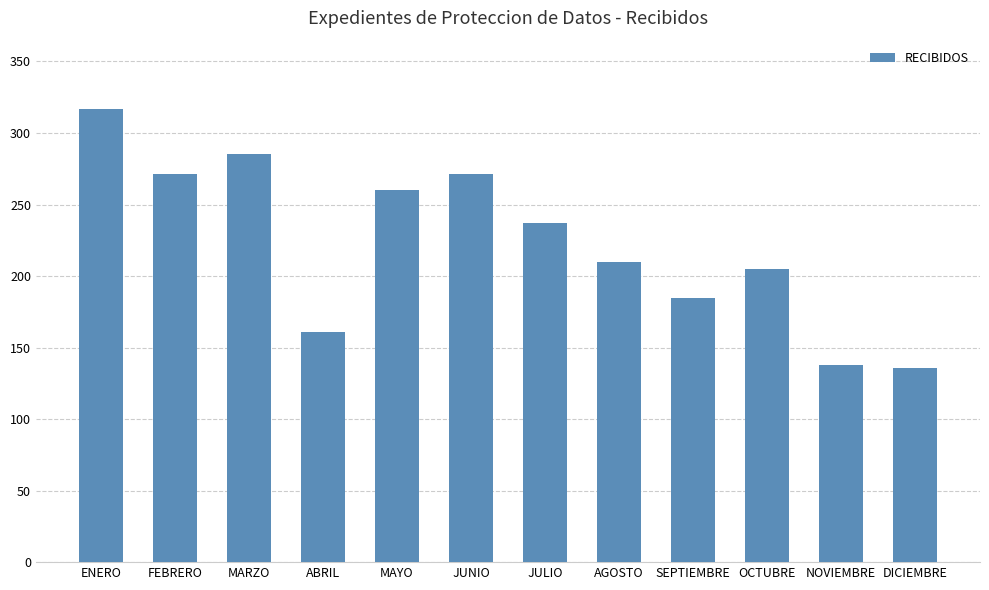

Reading left to right, transcribe all the data shown in this chart.

ENERO=317	FEBRERO=271	MARZO=285	ABRIL=161	MAYO=260	JUNIO=271	JULIO=237	AGOSTO=210	SEPTIEMBRE=185	OCTUBRE=205	NOVIEMBRE=138	DICIEMBRE=136